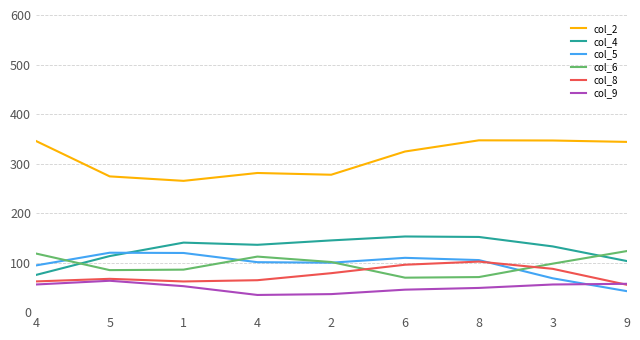

True or false: col_5 and col_2 intersect in this chart.

False